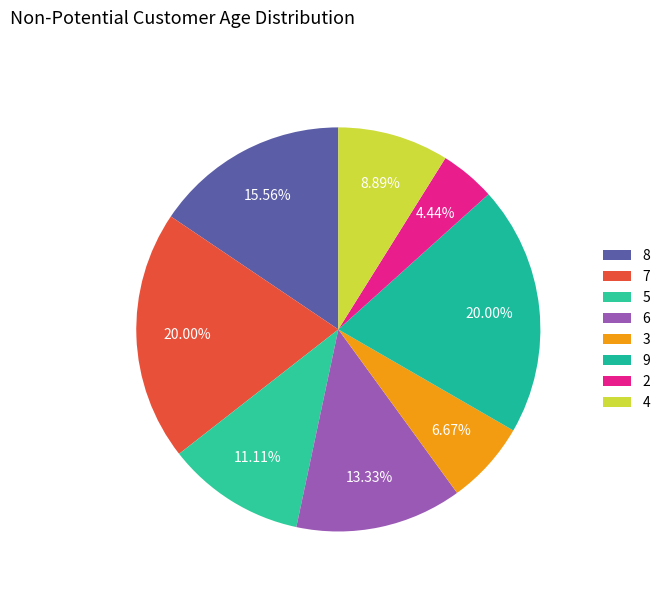

How many slices are in this pie chart?

8